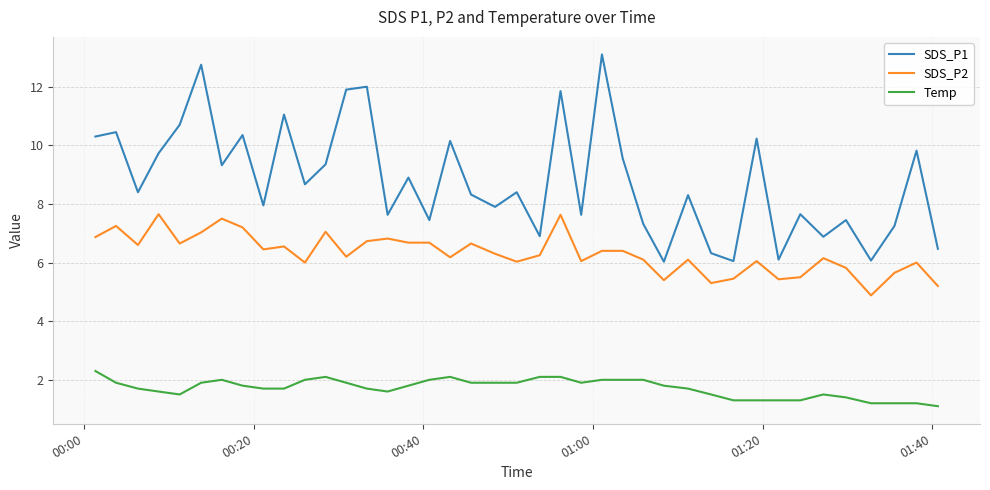

List the series in order of their peak value, highest first.

SDS_P1, SDS_P2, Temp